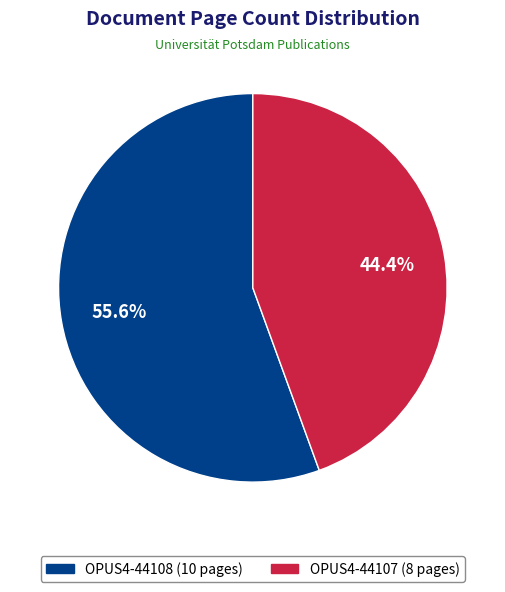

To the nearest percent, what portion does OPUS4-44107 represent?

44%